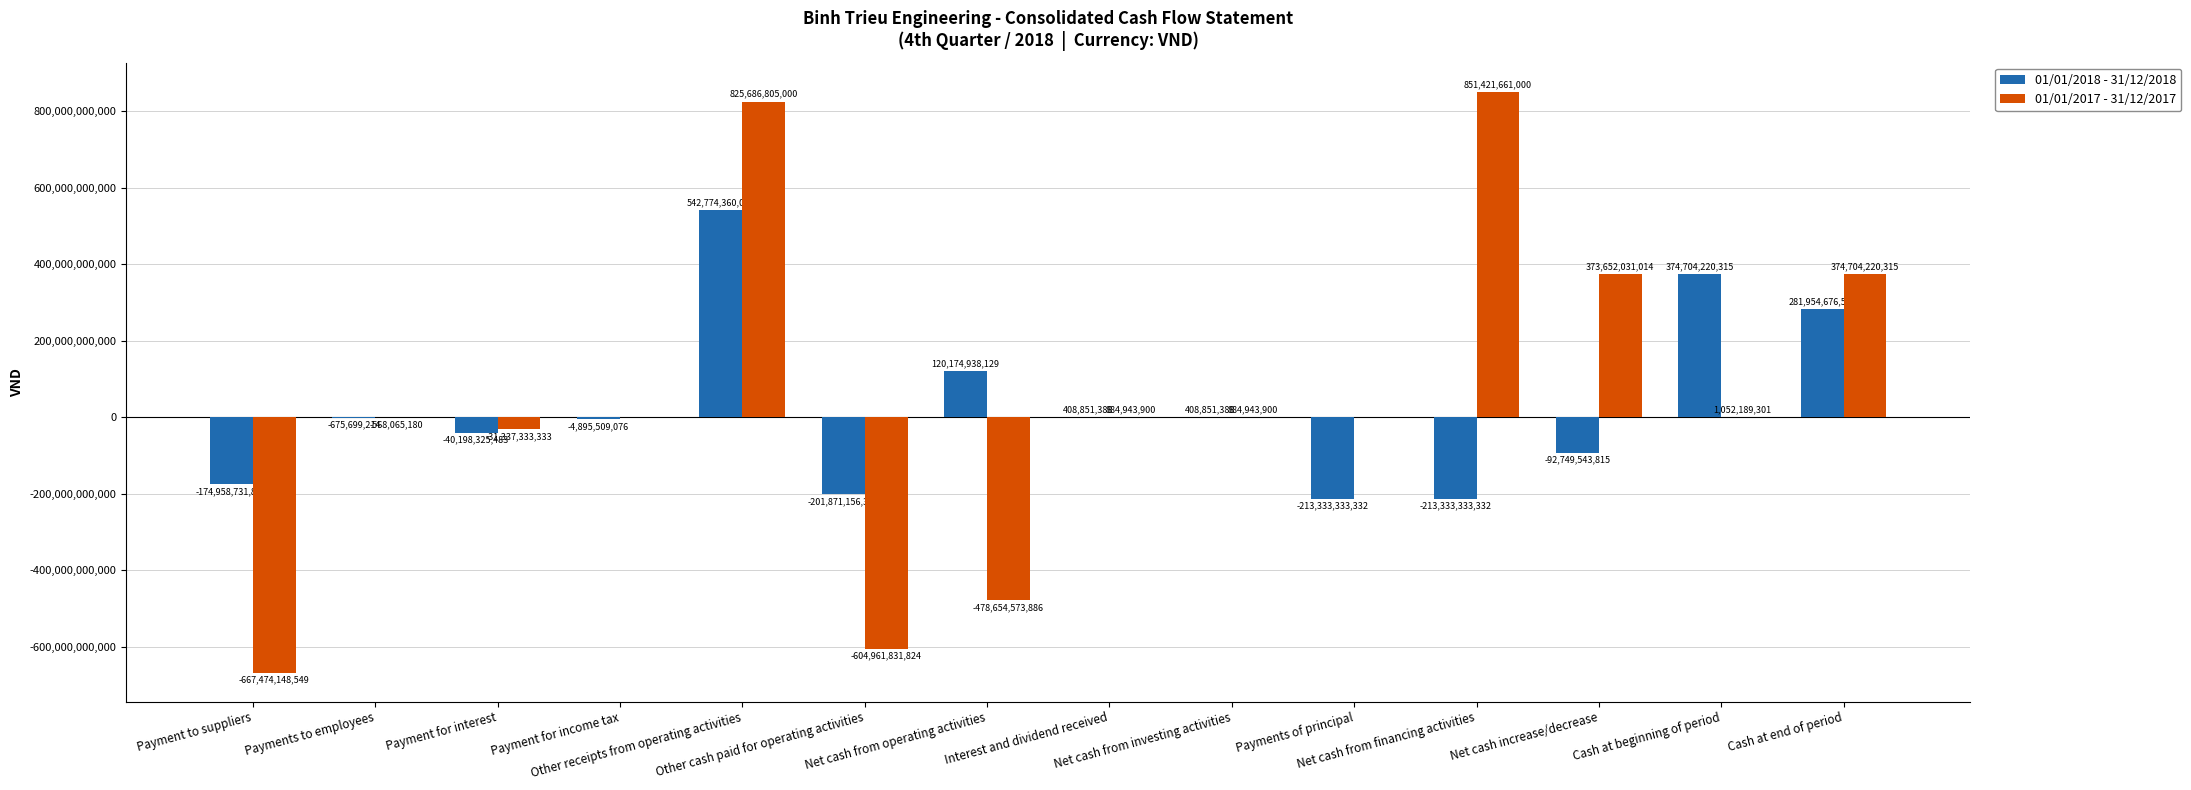

Count the number of categories in the chart.

14